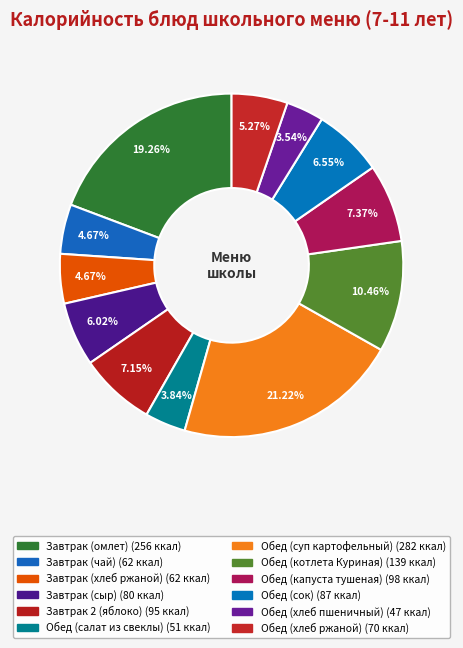

Which slice is the largest?

Обед (суп картофельный)